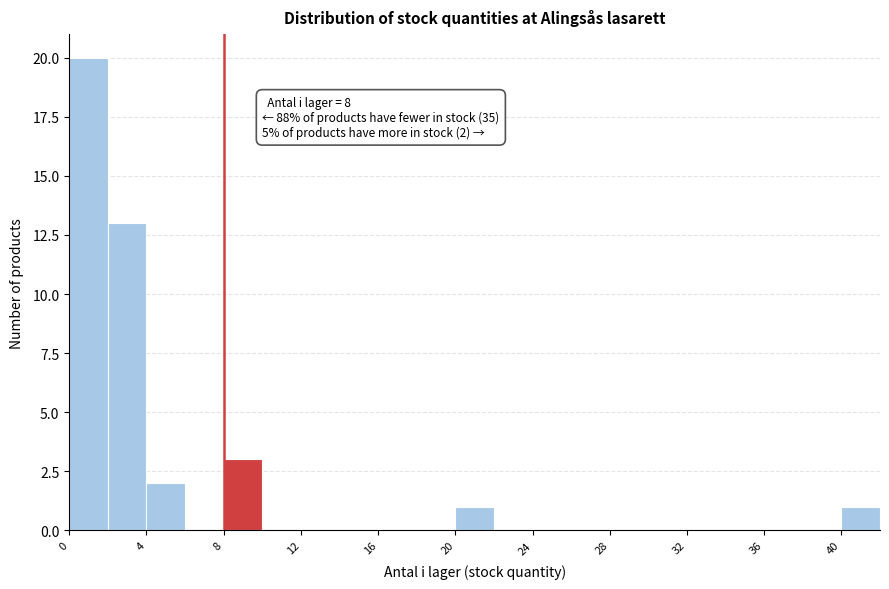

Which range on the x-axis has the tallest bar?

0 to 2